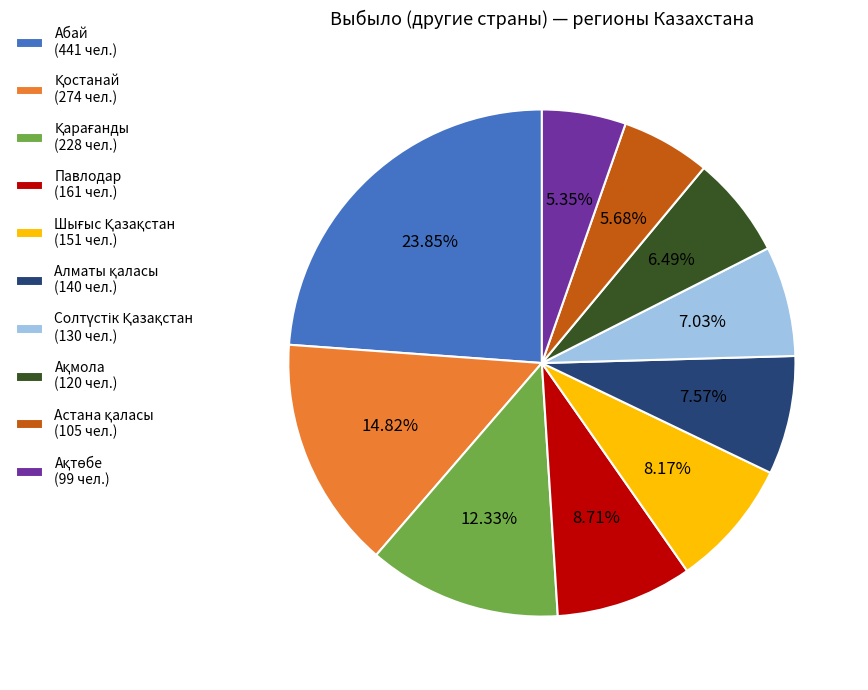

Is there a majority slice in this chart?

No